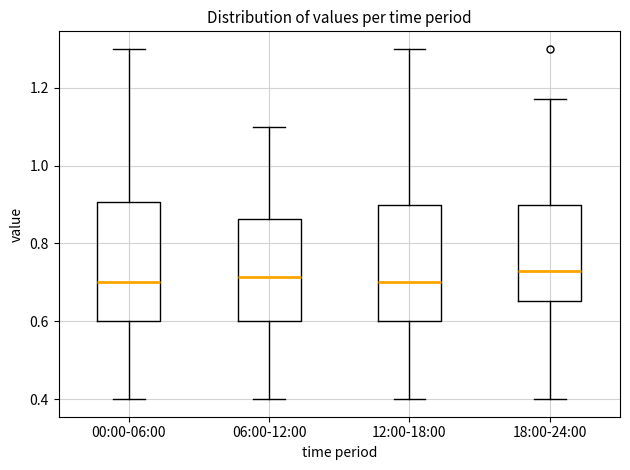

Reading left to right, read every box against the y-axis: the position of its median line, the range the box covers, and the ends of its whiskers. The values are not printed on the chart, so give them approximately, as read against the axis.

00:00-06:00: median 0.70, box 0.60 to 0.90, whiskers 0.40 to 1.30
06:00-12:00: median 0.72, box 0.60 to 0.86, whiskers 0.40 to 1.10
12:00-18:00: median 0.70, box 0.60 to 0.90, whiskers 0.40 to 1.30
18:00-24:00: median 0.74, box 0.66 to 0.90, whiskers 0.40 to 1.18